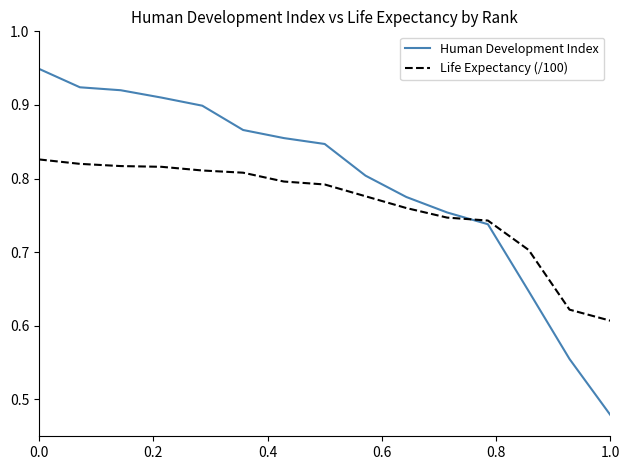

Which series has the widest spread of values?

Human Development Index